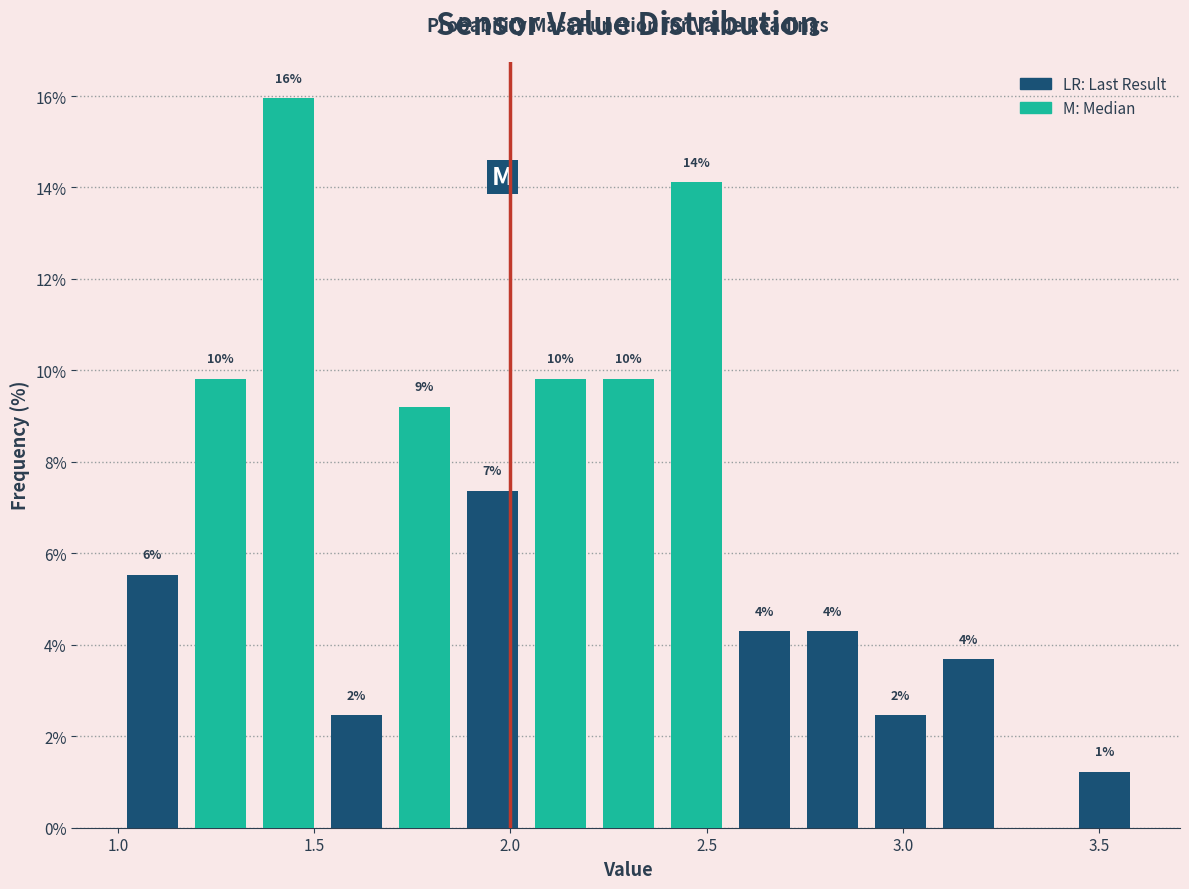

Around what value on the x-axis is the tallest bar? Give the approximate position of its centre, as read against the axis.

1.45